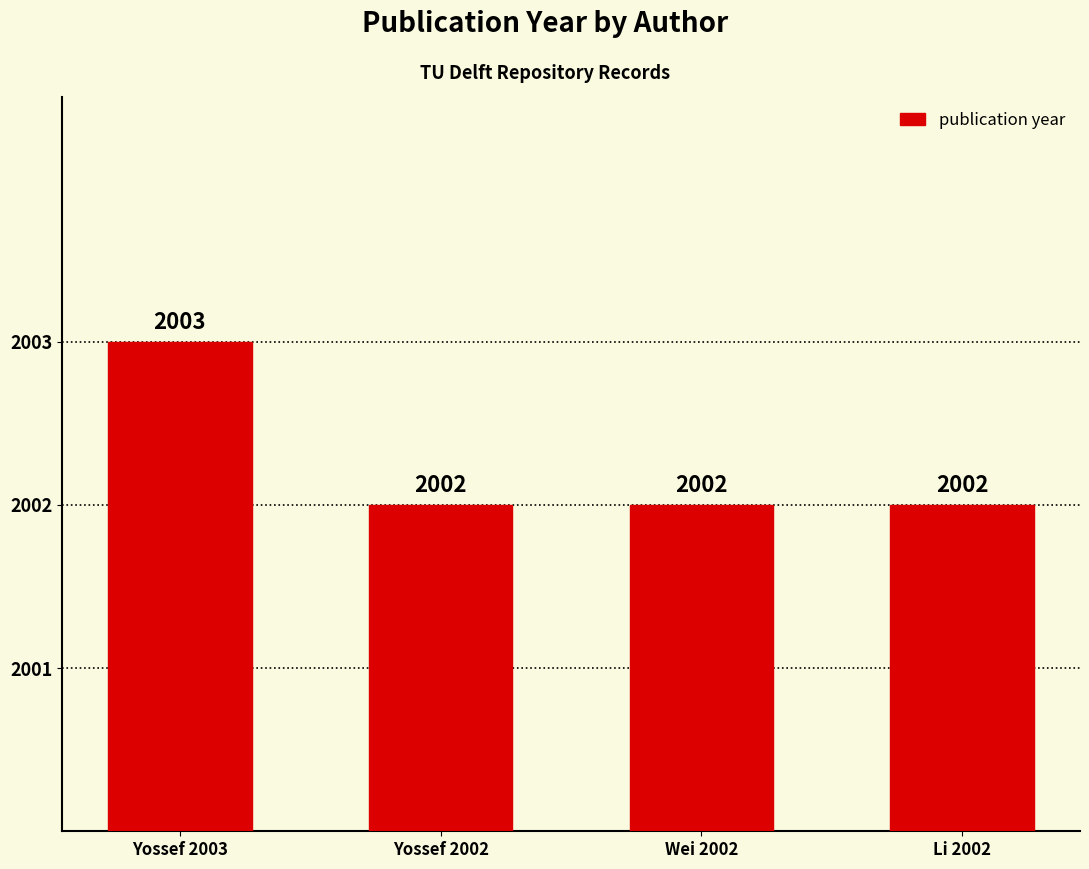

What is the greatest value displayed?

2003